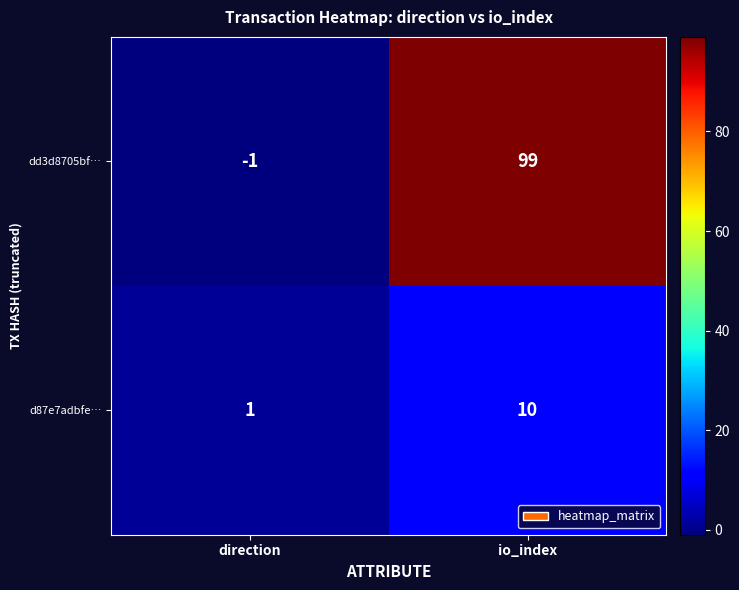

What is the difference between the maximum and minimum values in the dd3d8705bf… series?

100